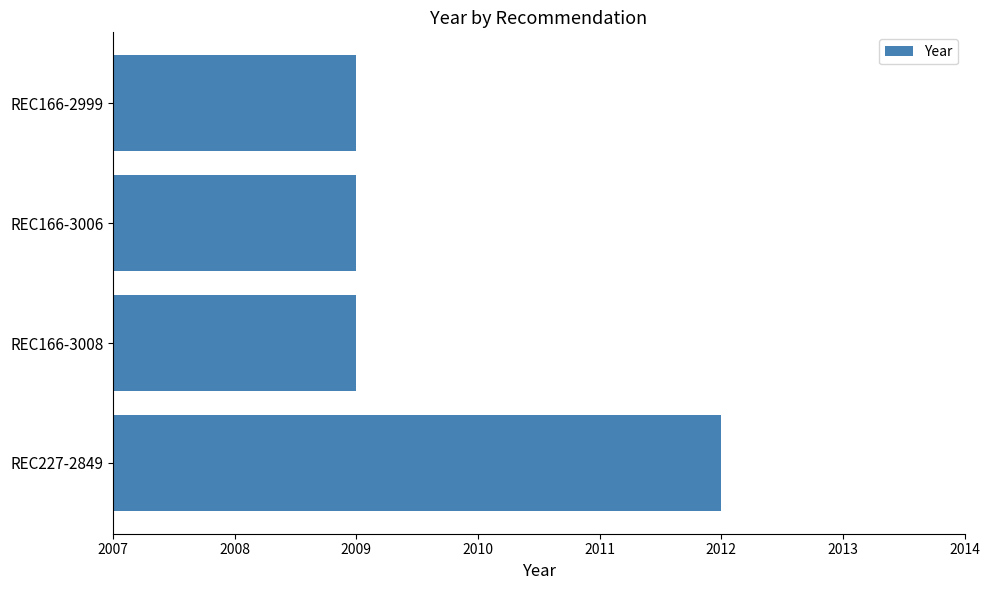

Which label corresponds to the largest value in the chart?

REC227-2849